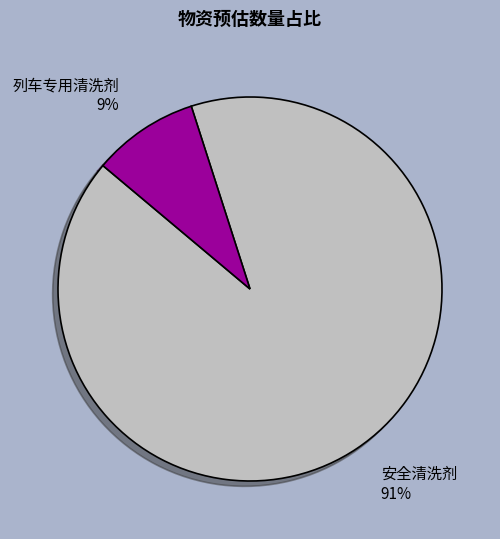

Which category has the smallest portion of the pie?

列车专用清洗剂